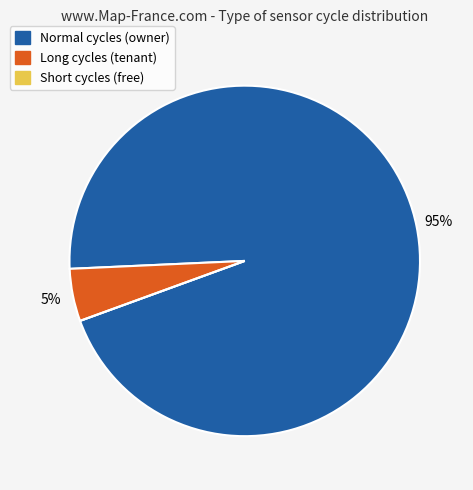

To the nearest percent, what is the average slice percentage?

33%